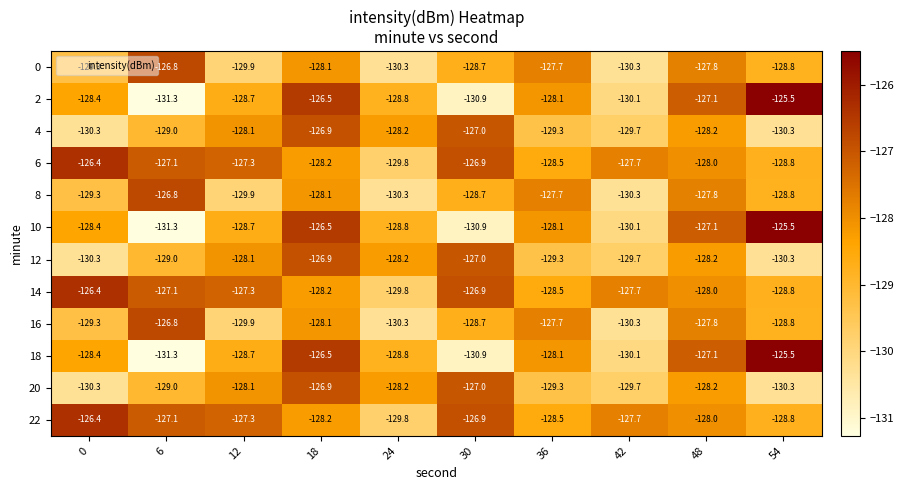

What is the difference between the highest and lowest values at 24?

2.1